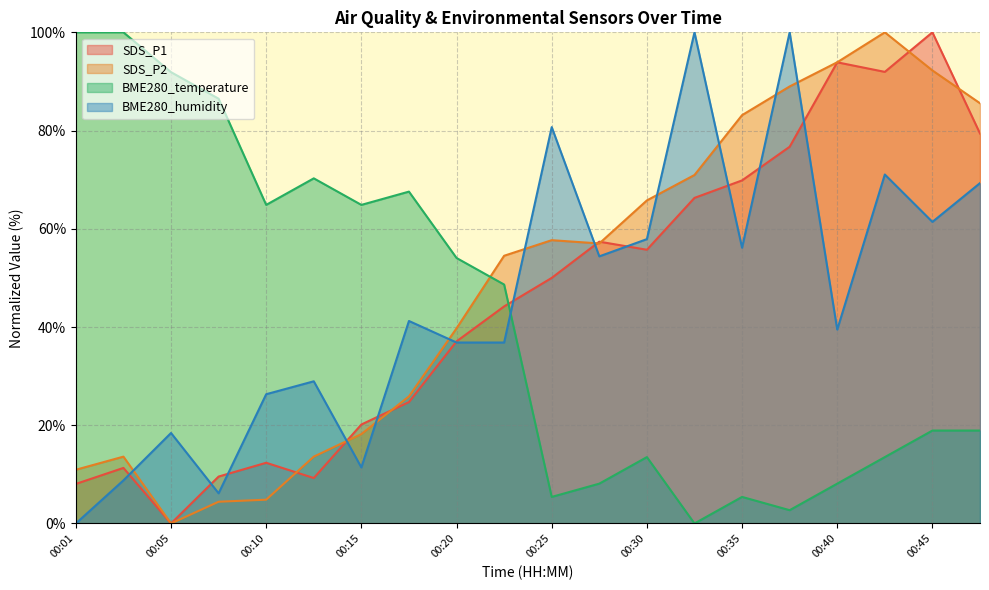

What are all the series names shown in the legend?

SDS_P1, SDS_P2, BME280_temperature, BME280_humidity